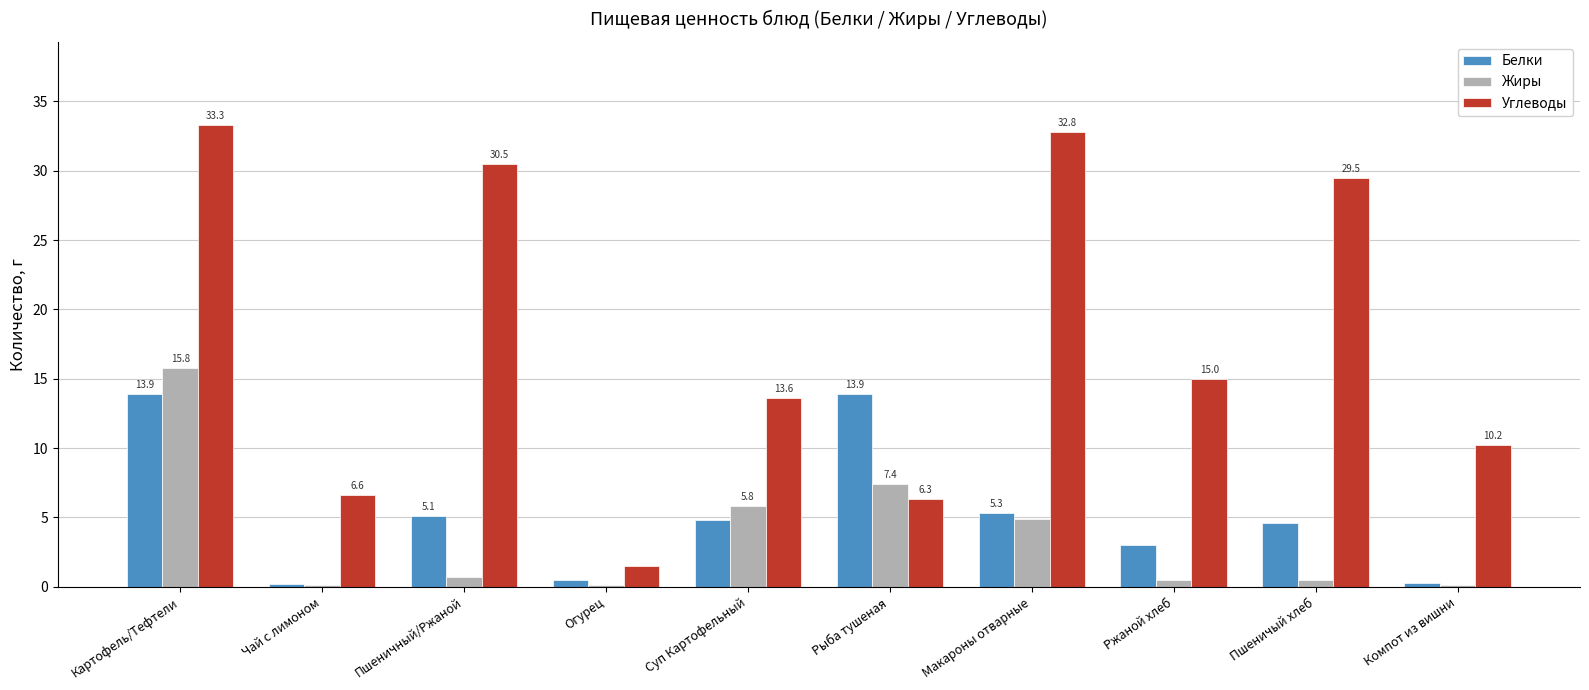

How many series are shown in this chart?

3